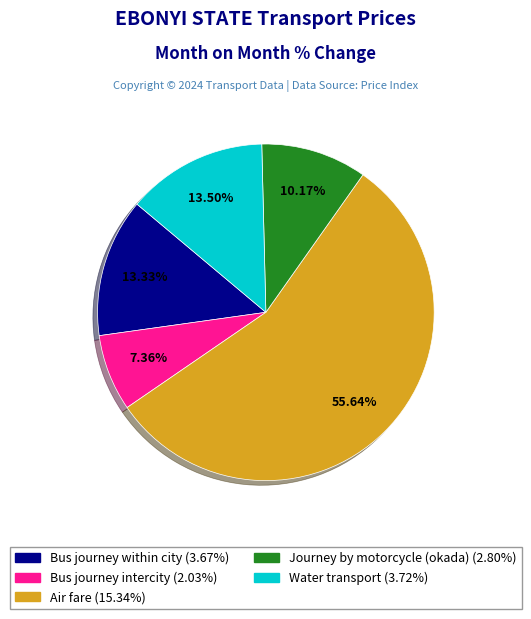

Is there a majority slice in this chart?

Yes